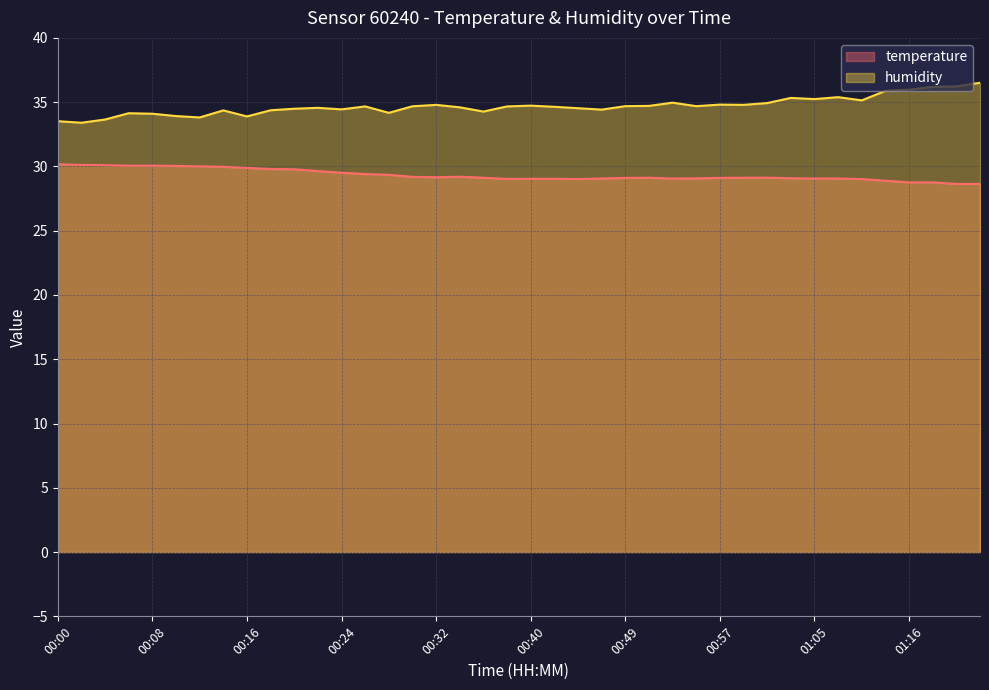

What is the spread (max minus min) of values at 00:16?

4.0